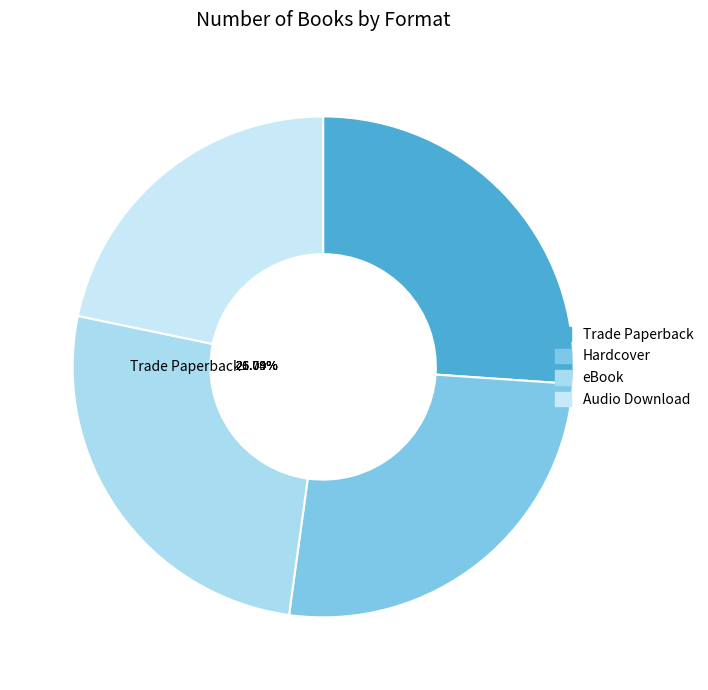

Between Trade Paperback and Hardcover, which is larger?

Trade Paperback